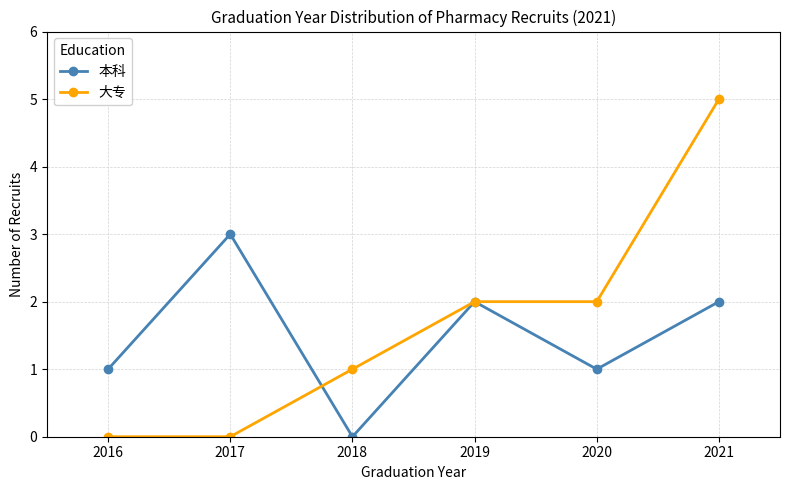

Between which two adjacent categories do 大专 and 本科 first intersect?

2017 and 2018